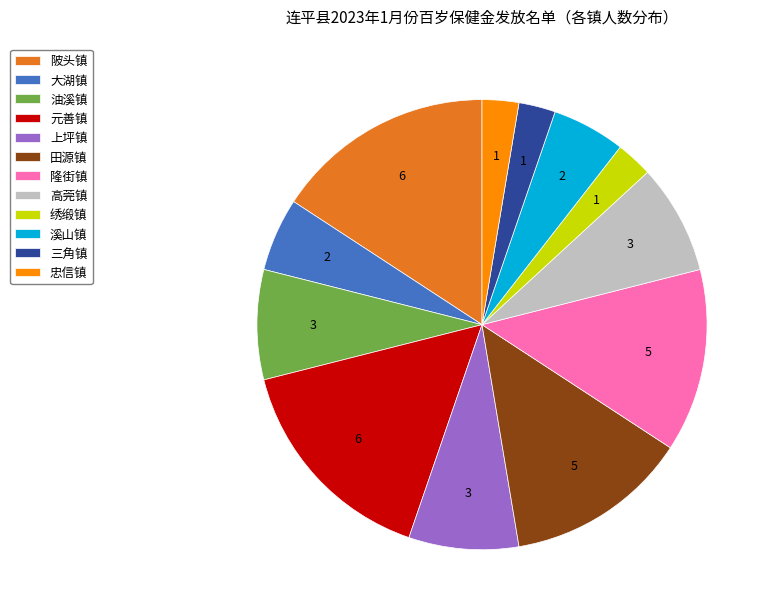

How many slices are in this pie chart?

12